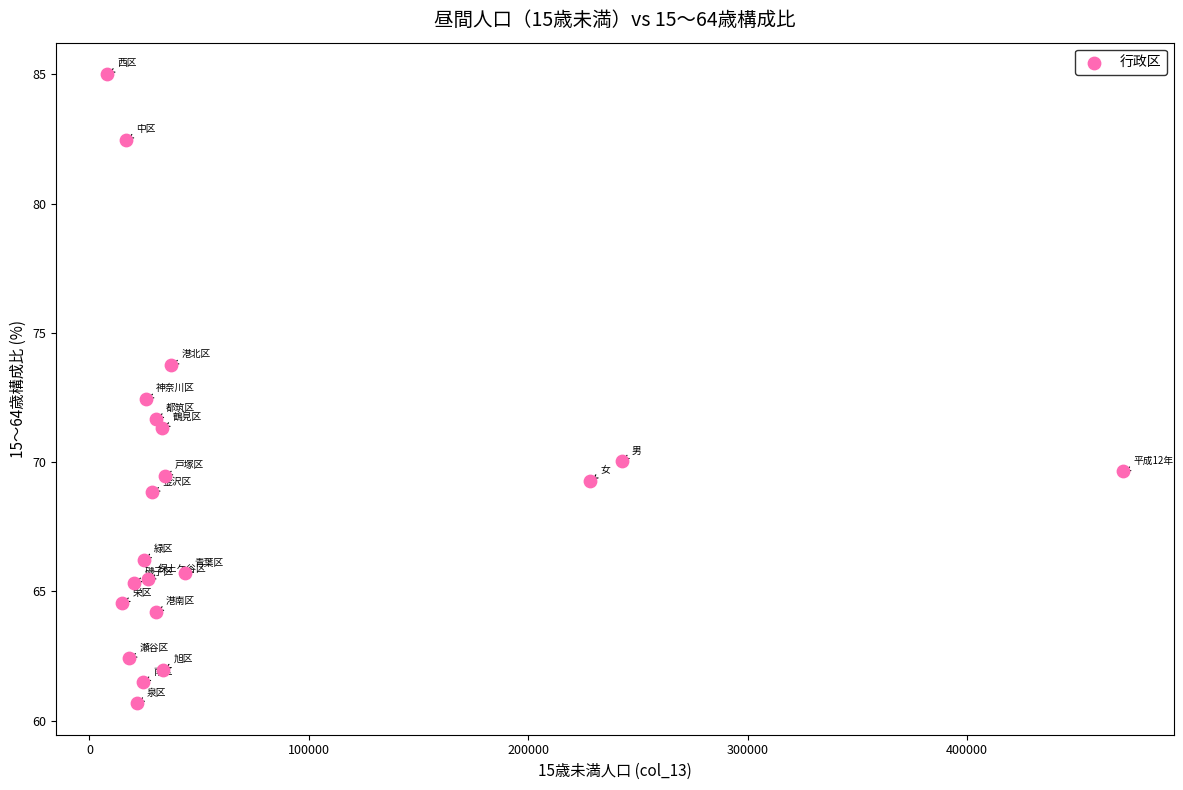

What is the range of Y values (max minus min)?

24.3